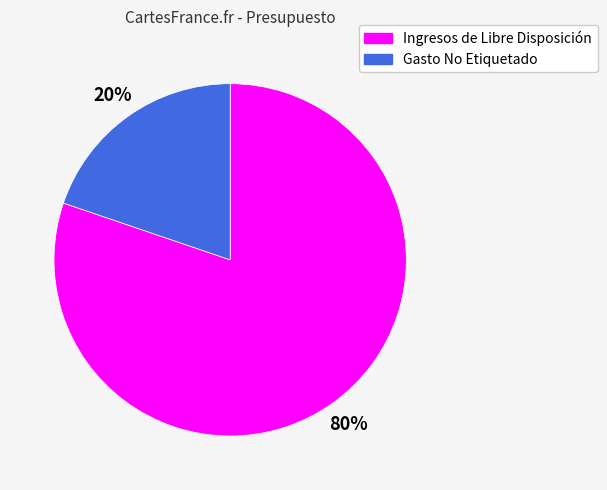

To the nearest percent, what is the difference between the largest and smallest slice percentages?

60%